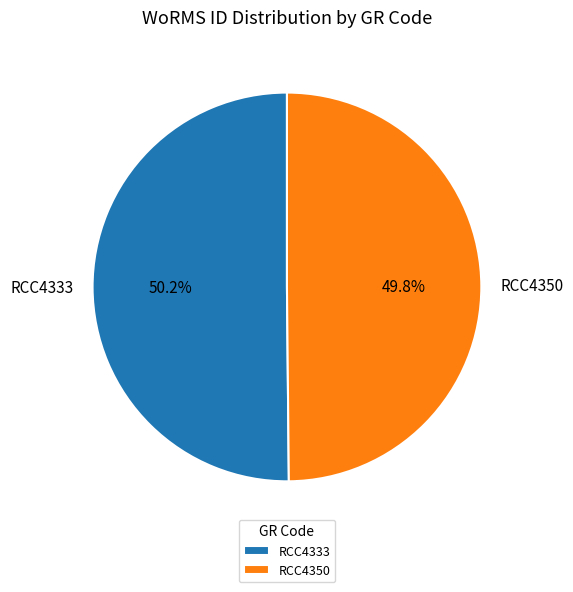

Count the number of slices in the pie.

2